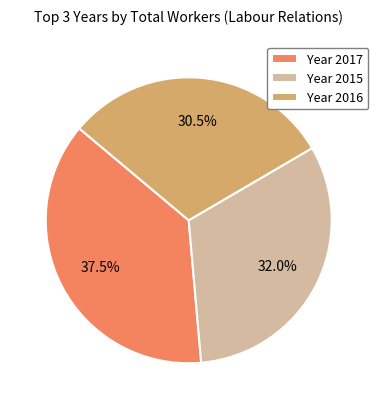

Do Year 2015 and Year 2017 together represent more than half of the pie?

Yes